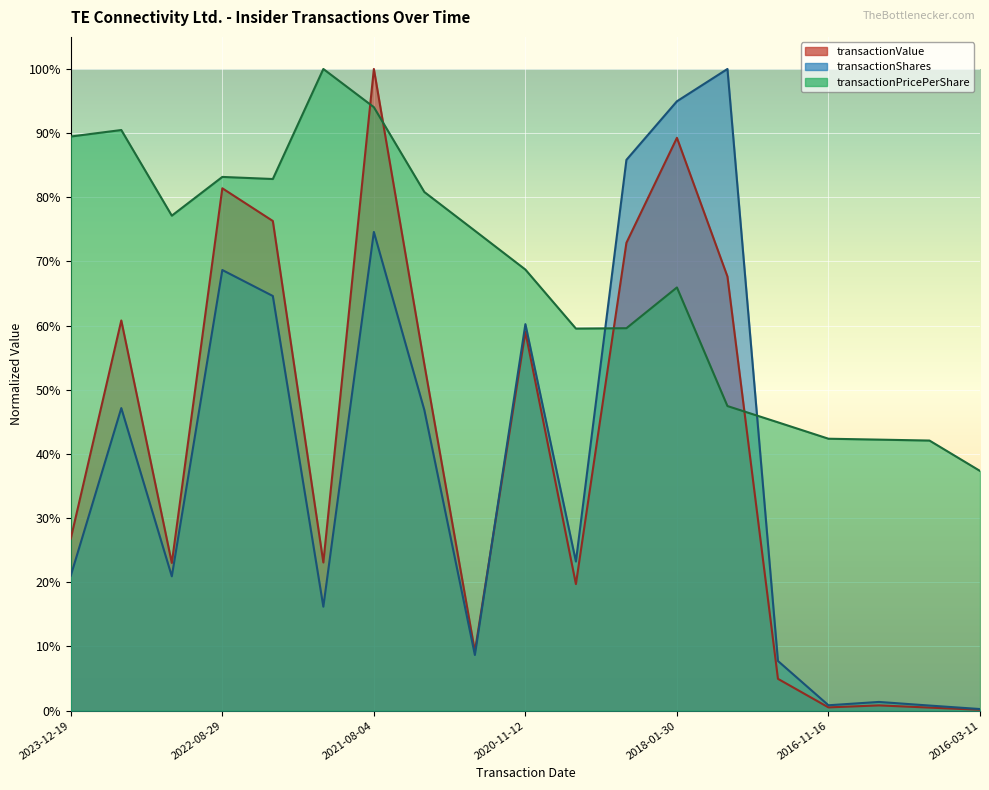

Count the number of data series in this chart.

3